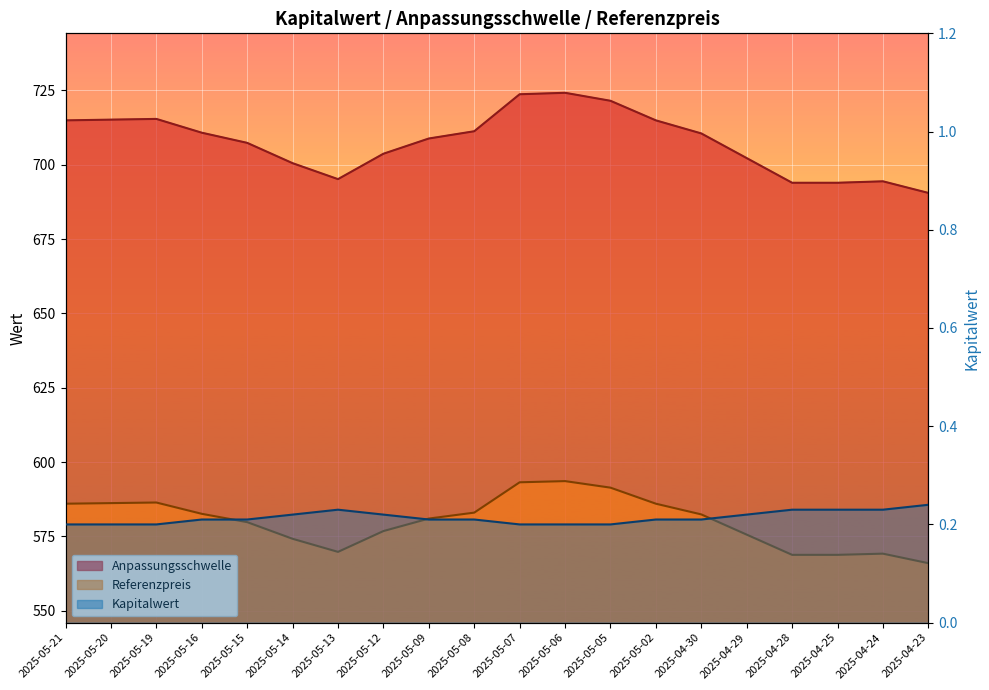

What position from the left is 2025-04-30?

15